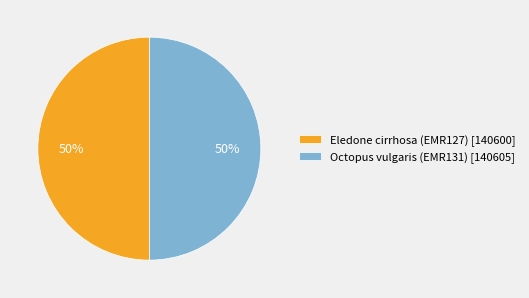

Combined, do Octopus vulgaris (EMR131) [140605] and Eledone cirrhosa (EMR127) [140600] account for over 50%?

Yes